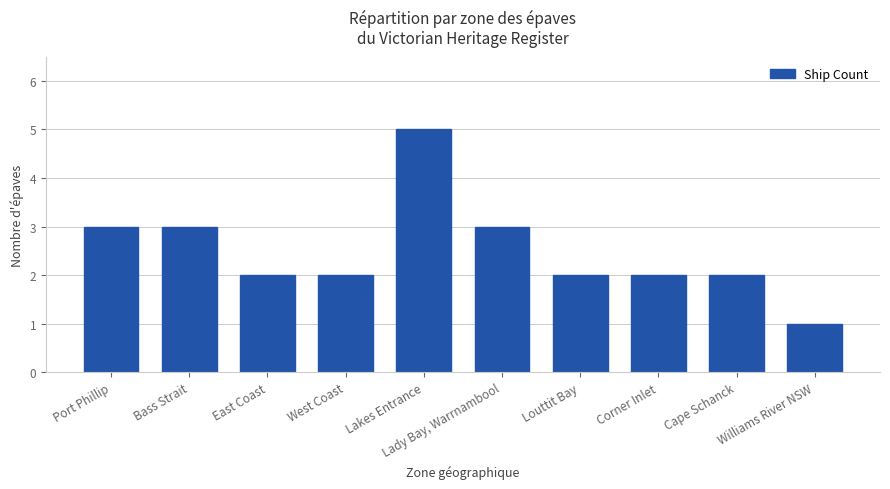

What is the sum of all values?

25